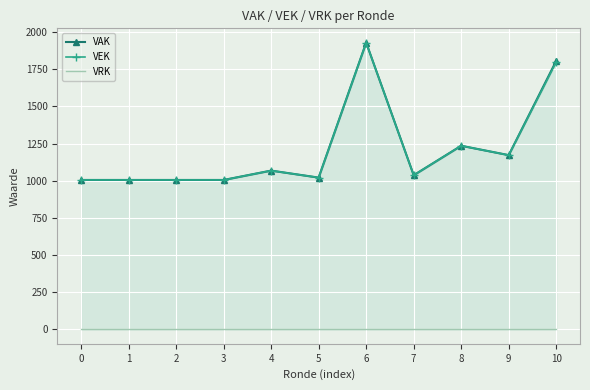

What is the difference between the maximum and second lowest values in the VAK series?

923